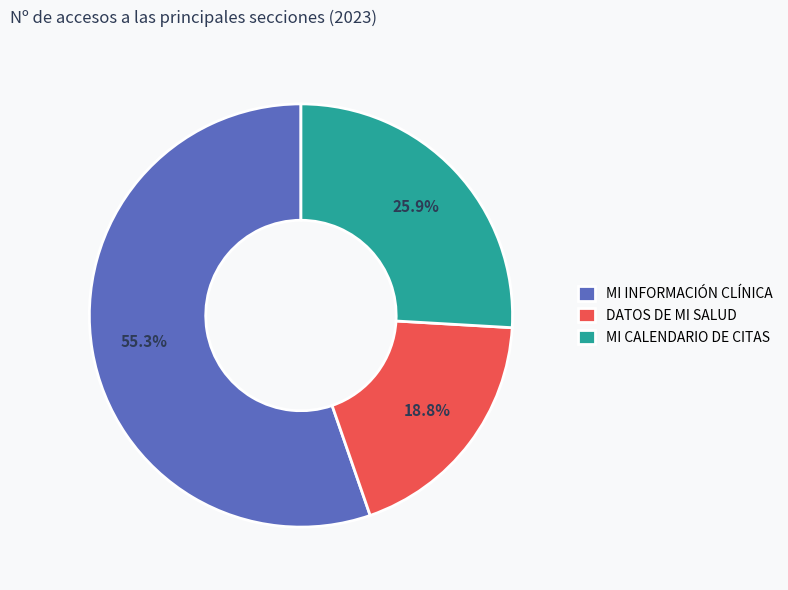

Does any single category account for the majority?

Yes